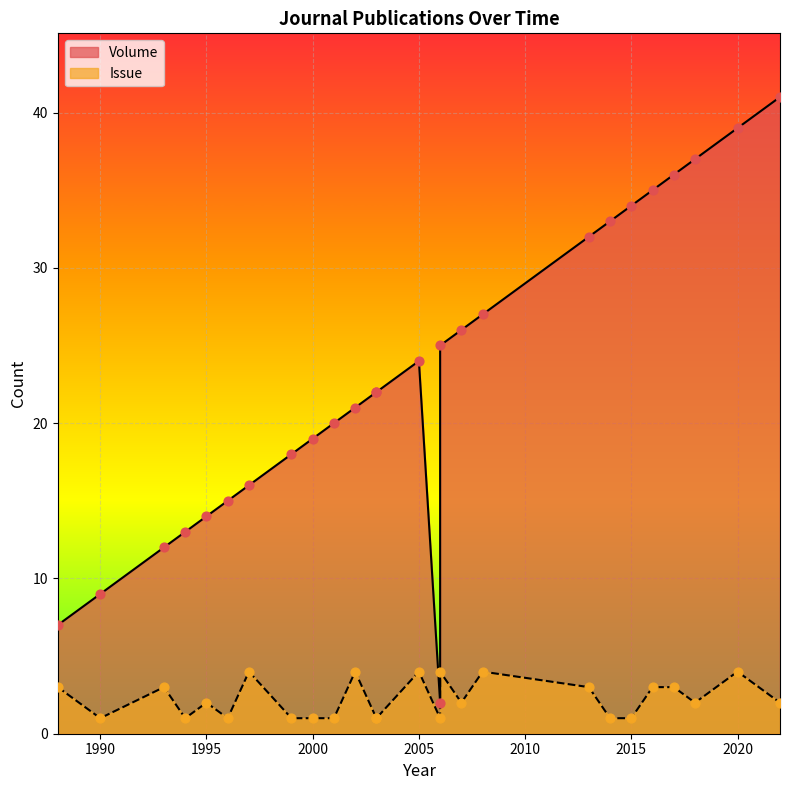

Is the value of Volume at 2003 greater than the value of Issue at 2001?

Yes